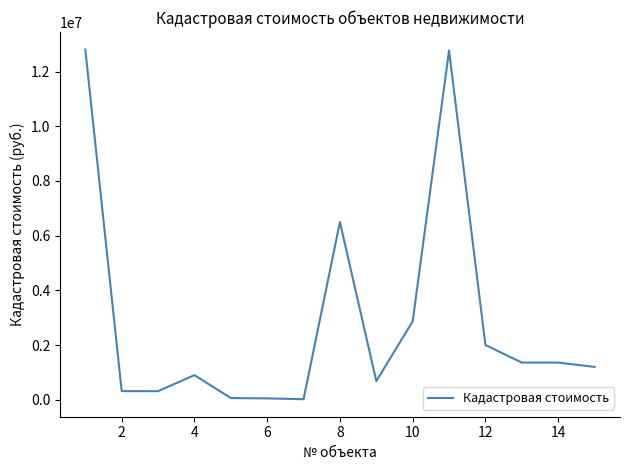

Is this an area chart (filled region under the line)?

No